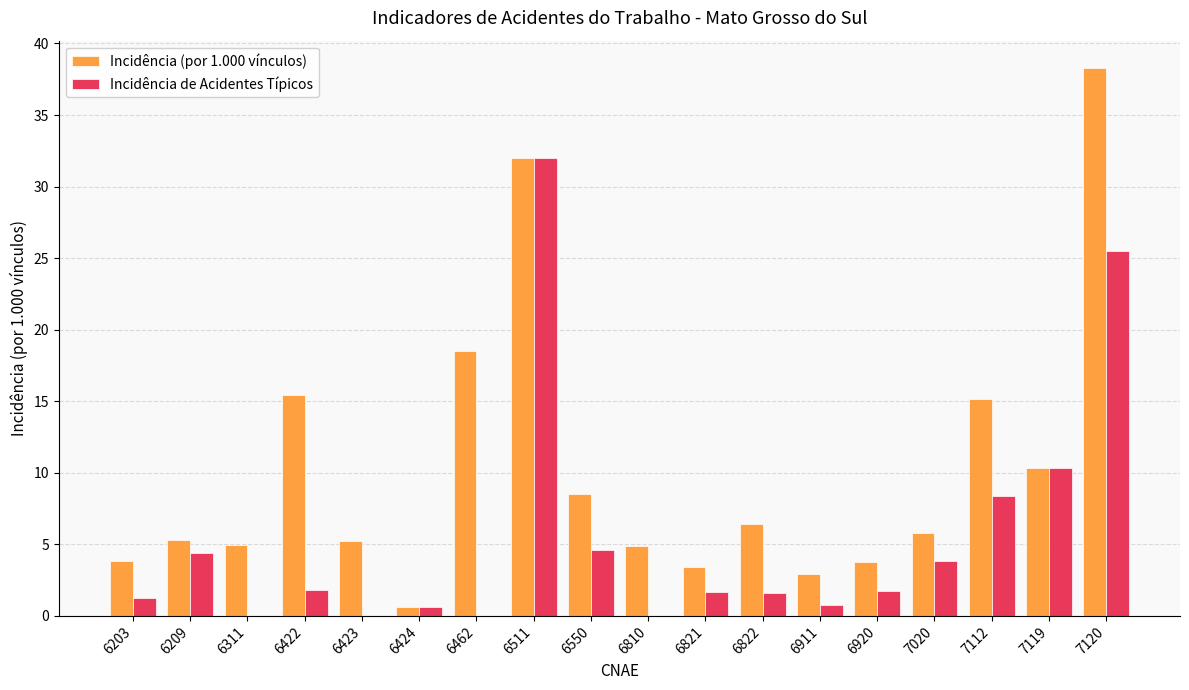

True or false: Incidência (por 1.000 vínculos) has a value of 4.9 at 6810.

True